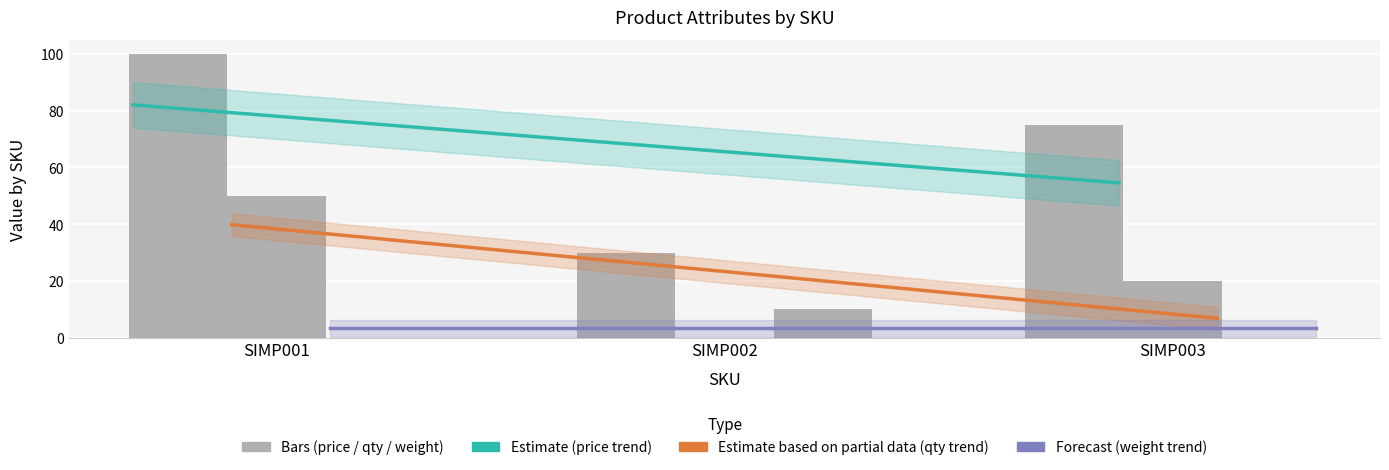

At how many categories does at least one series exceed 14?

3